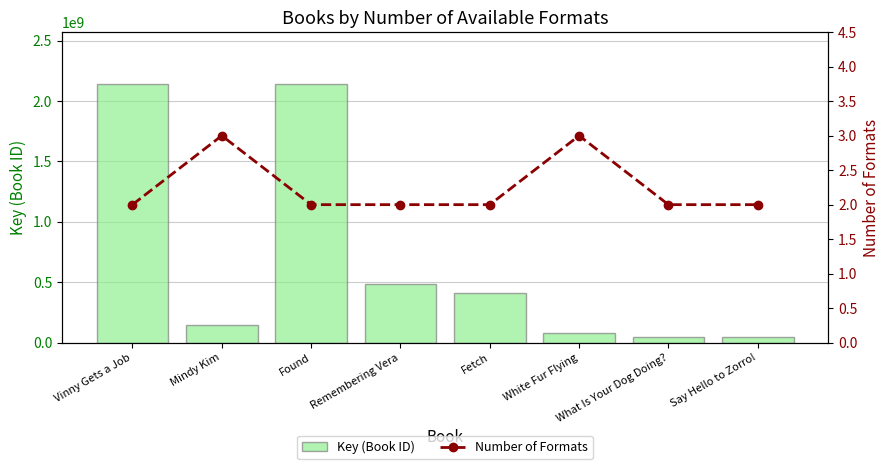

Rank the categories by Number of Formats value from highest to lowest.

Mindy Kim, White Fur Flying, Vinny Gets a Job, Found, Remembering Vera, Fetch, What Is Your Dog Doing?, Say Hello to Zorro!